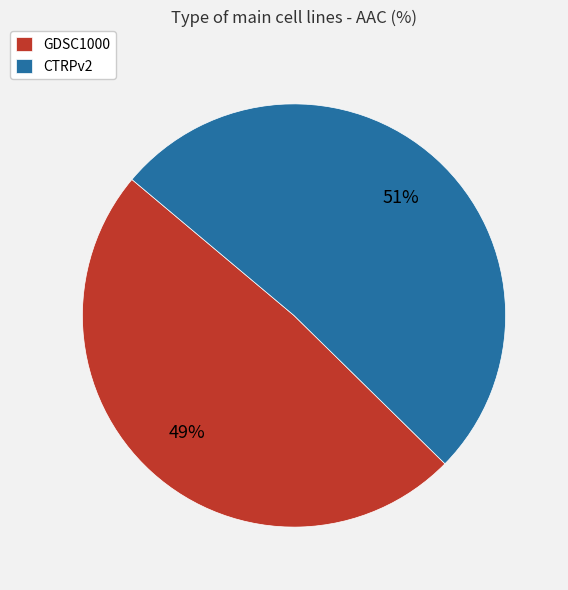

What percentage is the CTRPv2 slice, to the nearest percent?

51%